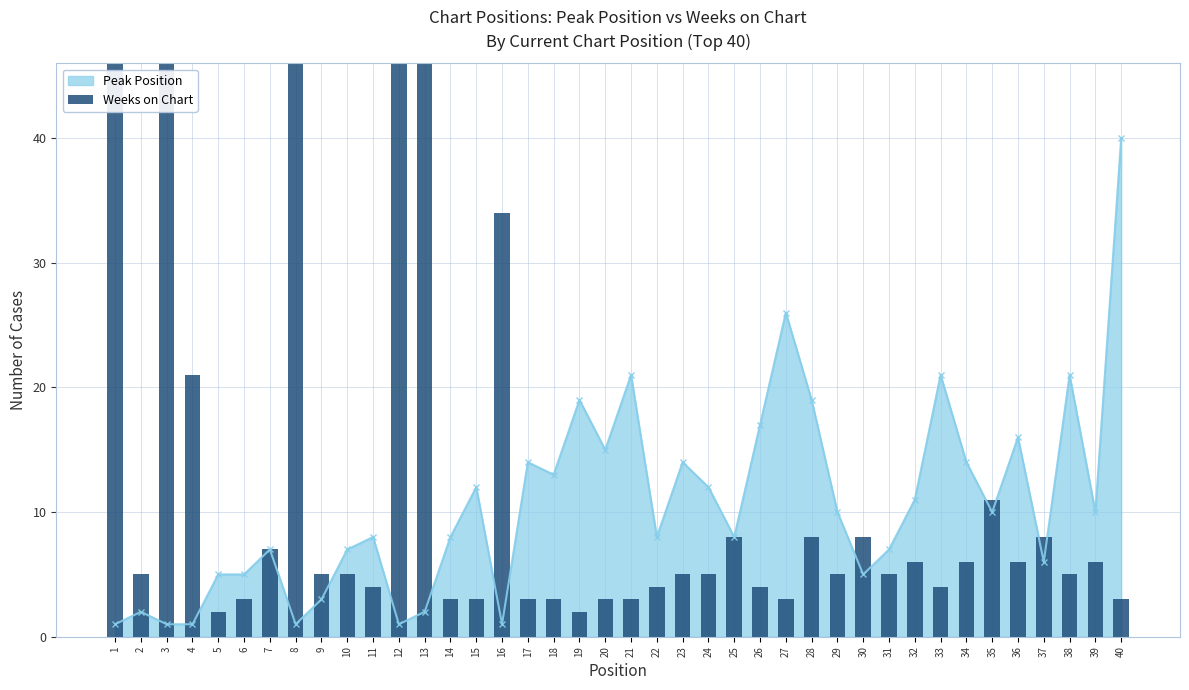

What is the highest value of the Peak Position series?

40